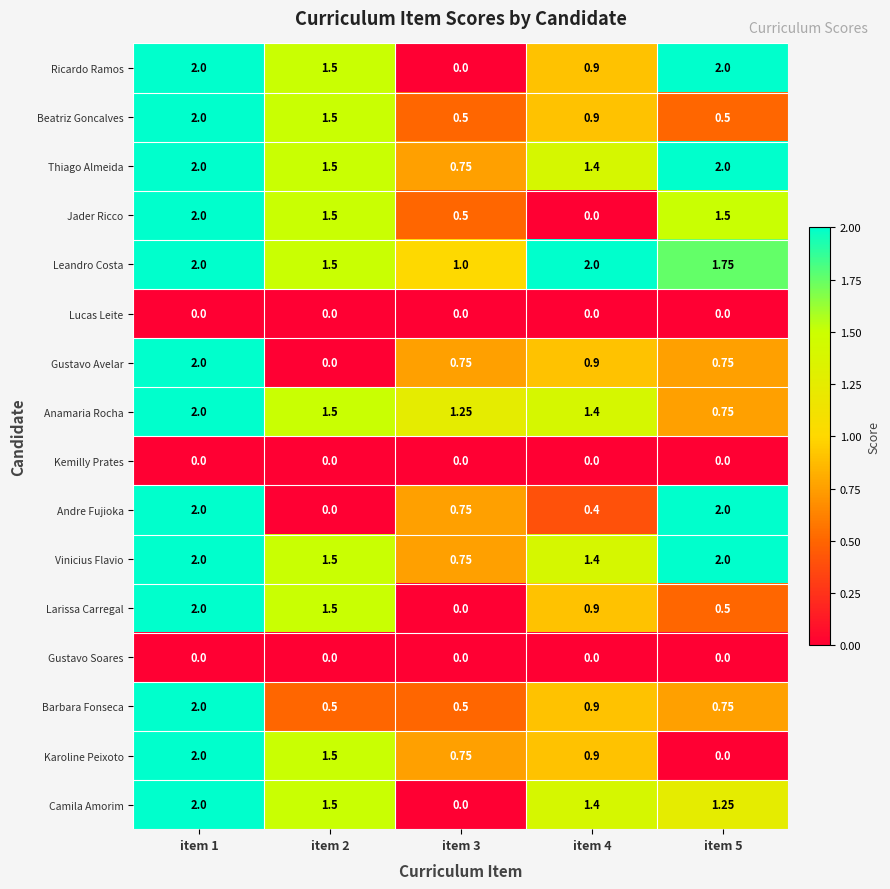

Which series has the largest total across all categories?

Leandro Costa